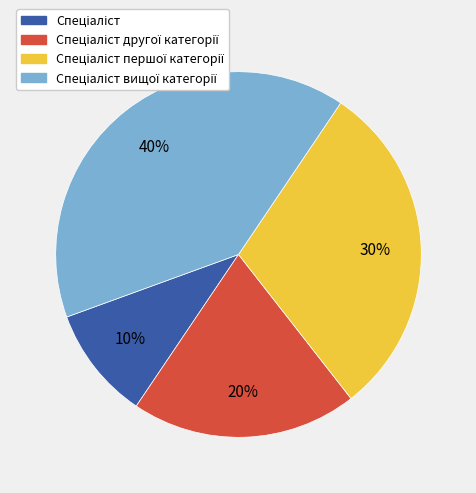

To the nearest percent, what is the difference between the largest and smallest slice percentages?

30%